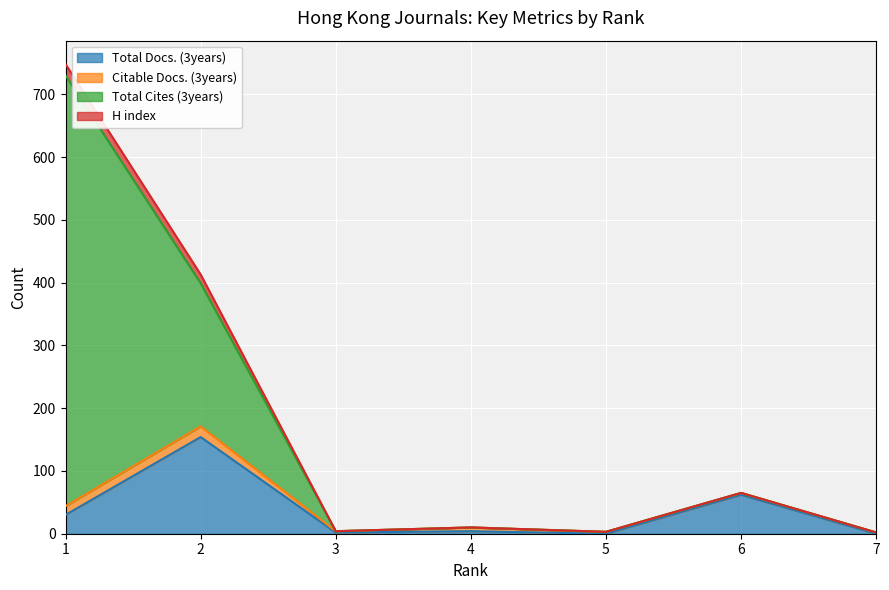

Does the chart display data point markers on the line(s)?

No